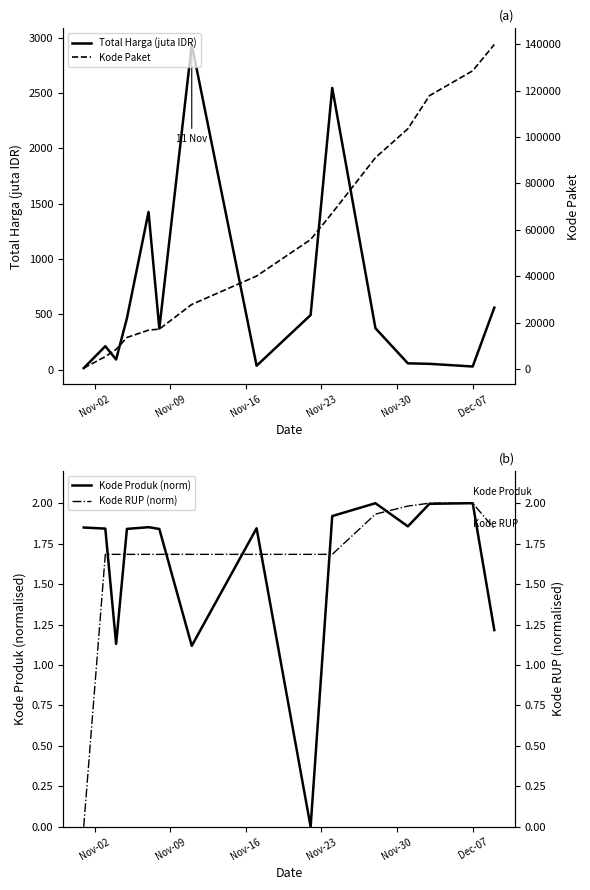

Is it true that Total Harga (juta IDR) equals 464.0 at Nov-23?

True